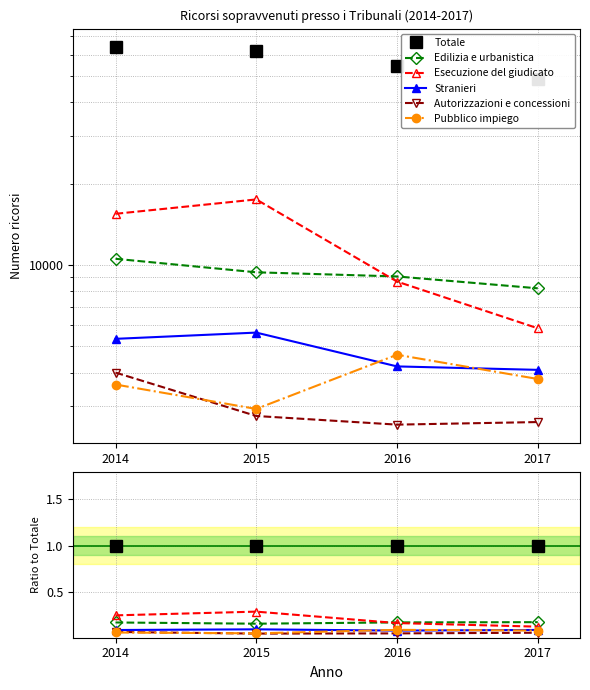

True or false: Pubblico impiego has a value of 0.1 at 2016.

False